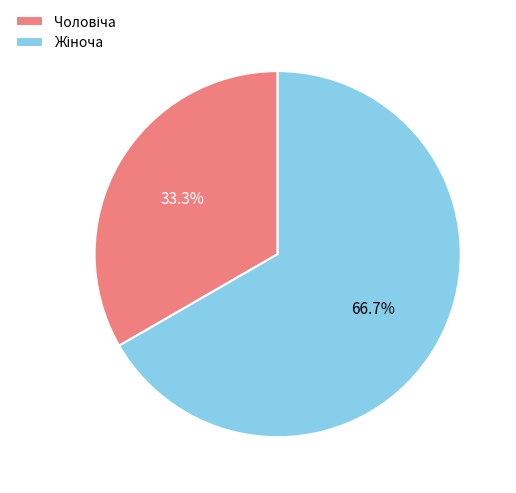

Does any single category account for the majority?

Yes